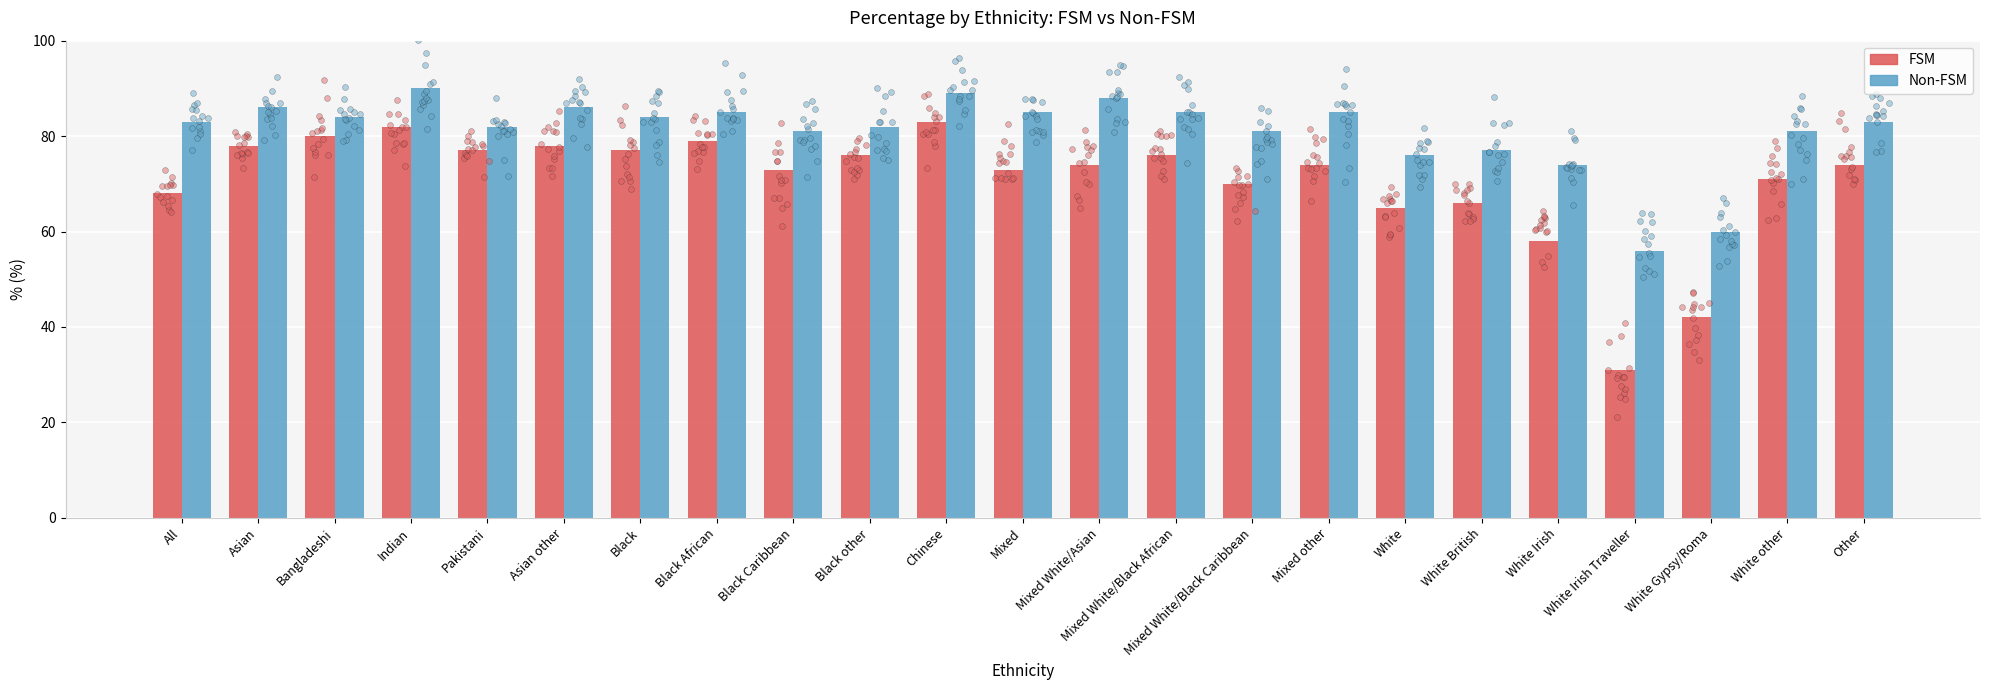

What are all the series names shown in the legend?

FSM, Non-FSM